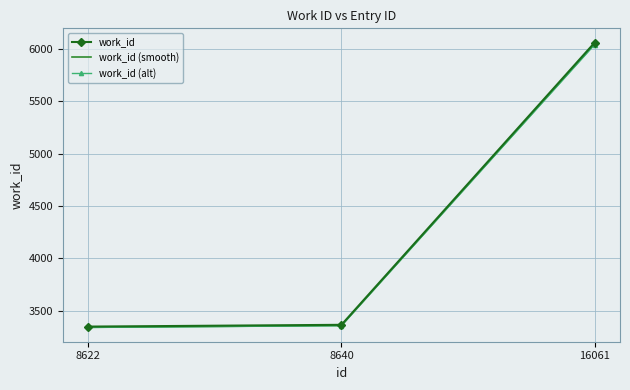

What is the difference between the maximum and minimum values in the work_id (alt) series?

2703.1